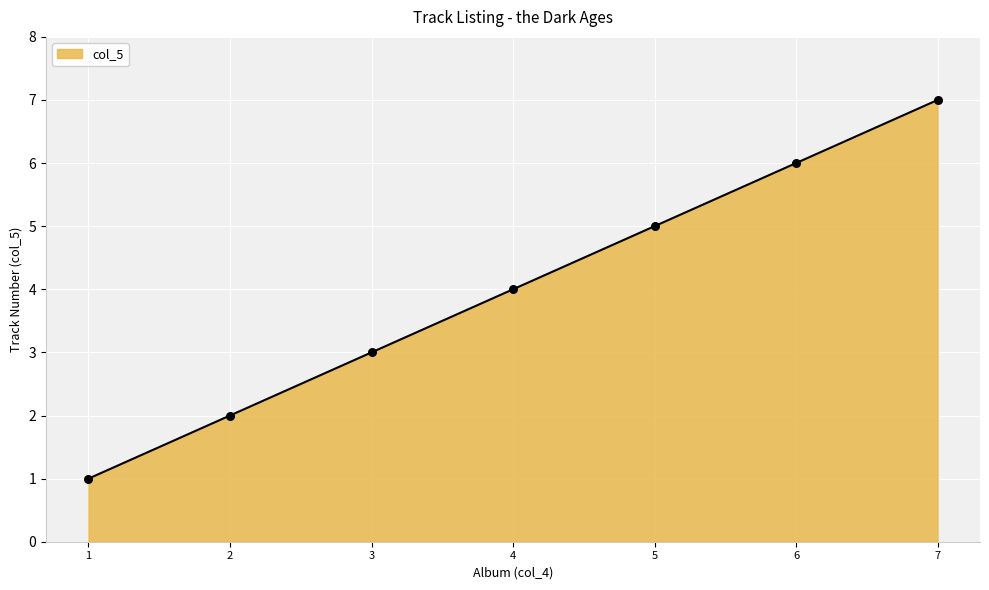

What is the ratio of the value at 3 to the value at 6?

0.5